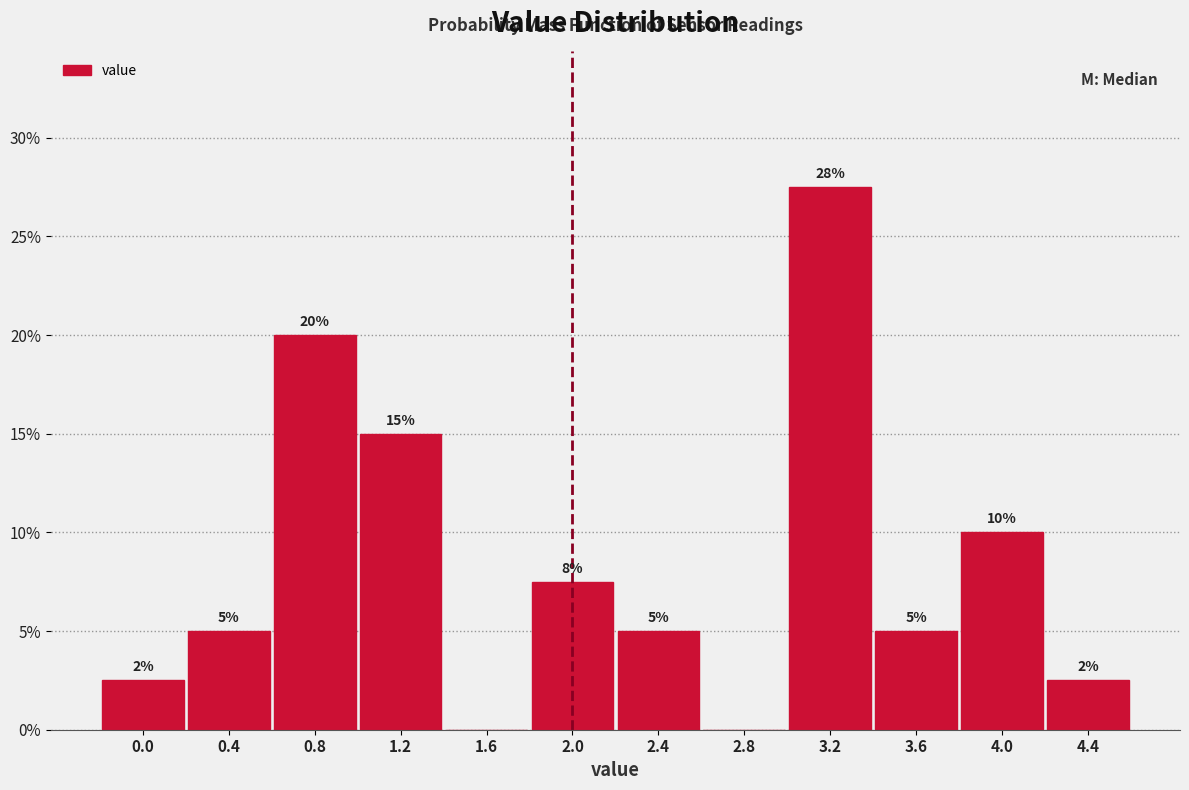

Which range on the x-axis has the tallest bar?

3.0 to 3.4